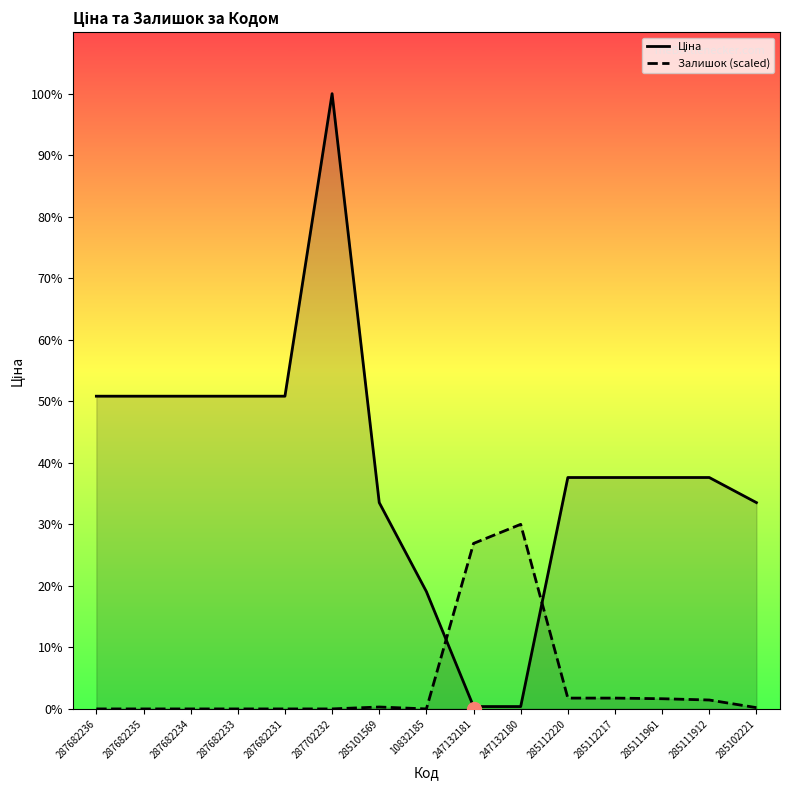

What position from the left is 285101569?

7